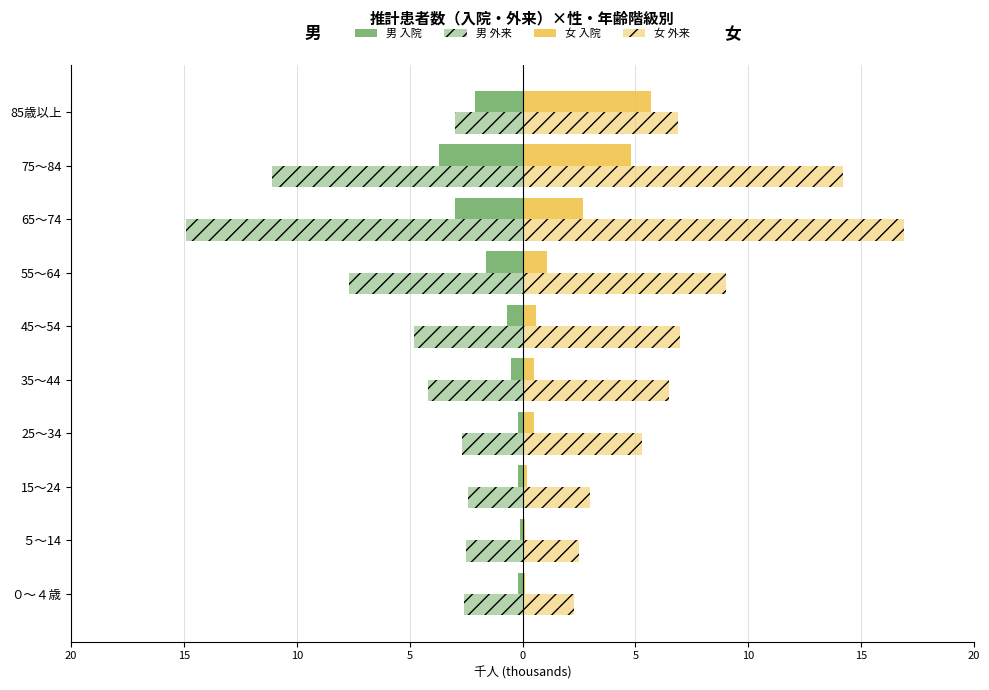

Reading left to right, extract all data points from this chart.

男_入院: -0.2	-0.1	-0.2	-0.2	-0.5	-0.7	-1.6	-3.0	-3.7	-2.1
男_外来: -2.6	-2.5	-2.4	-2.7	-4.2	-4.8	-7.7	-14.9	-11.1	-3.0
女_入院: 0.1	0.1	0.2	0.5	0.5	0.6	1.1	2.7	4.8	5.7
女_外来: 2.3	2.5	3.0	5.3	6.5	7.0	9.0	16.9	14.2	6.9